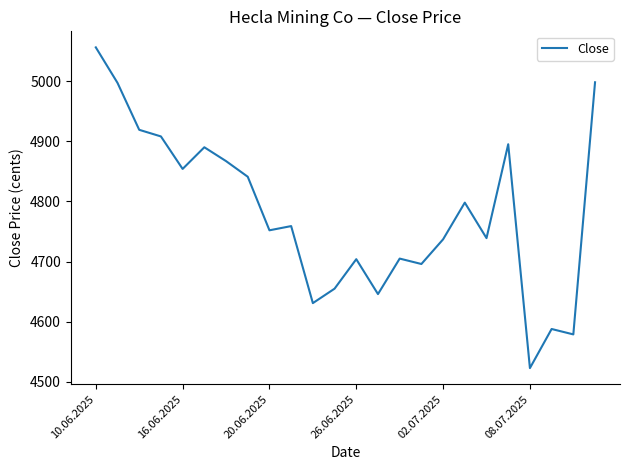

What is the minimum value shown in the chart?

4523